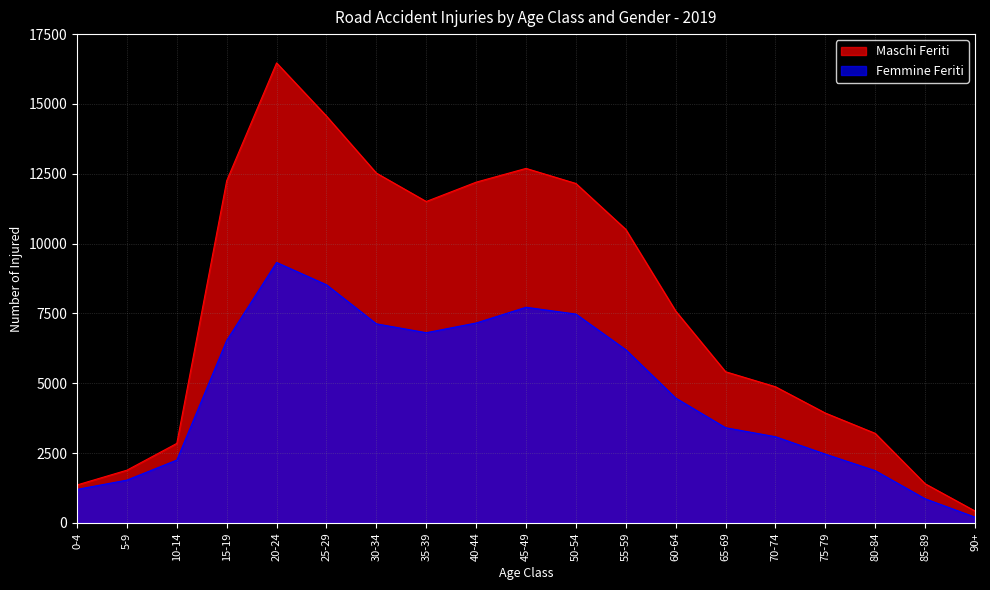

What is the maximum value shown in the chart?

16469